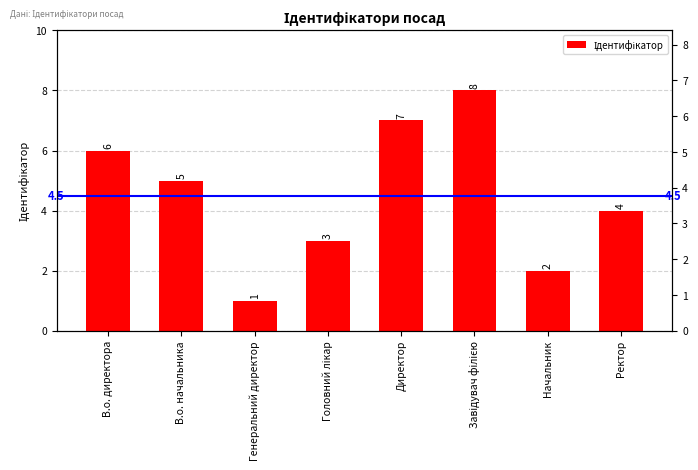

Count the number of categories in the chart.

8